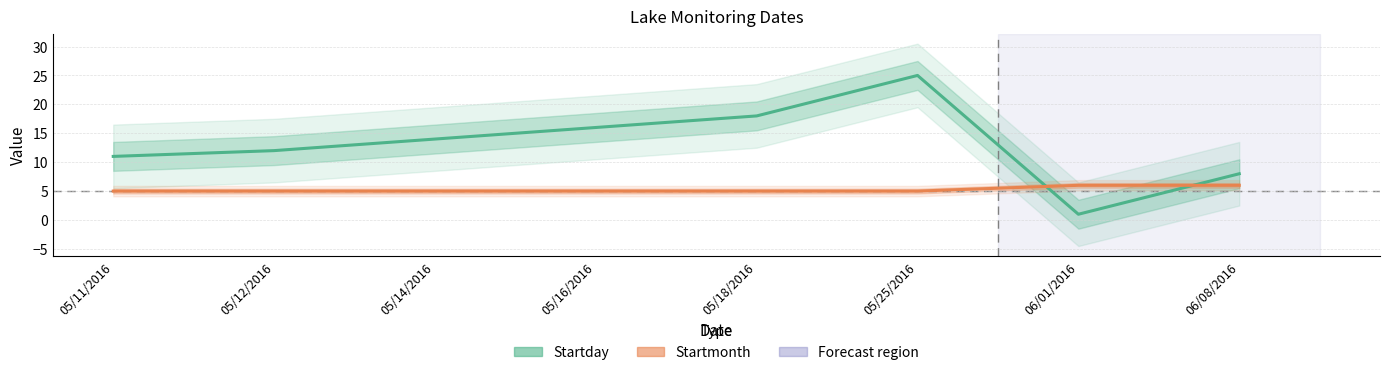

What is the difference between the maximum and minimum values in the Startmonth series?

1